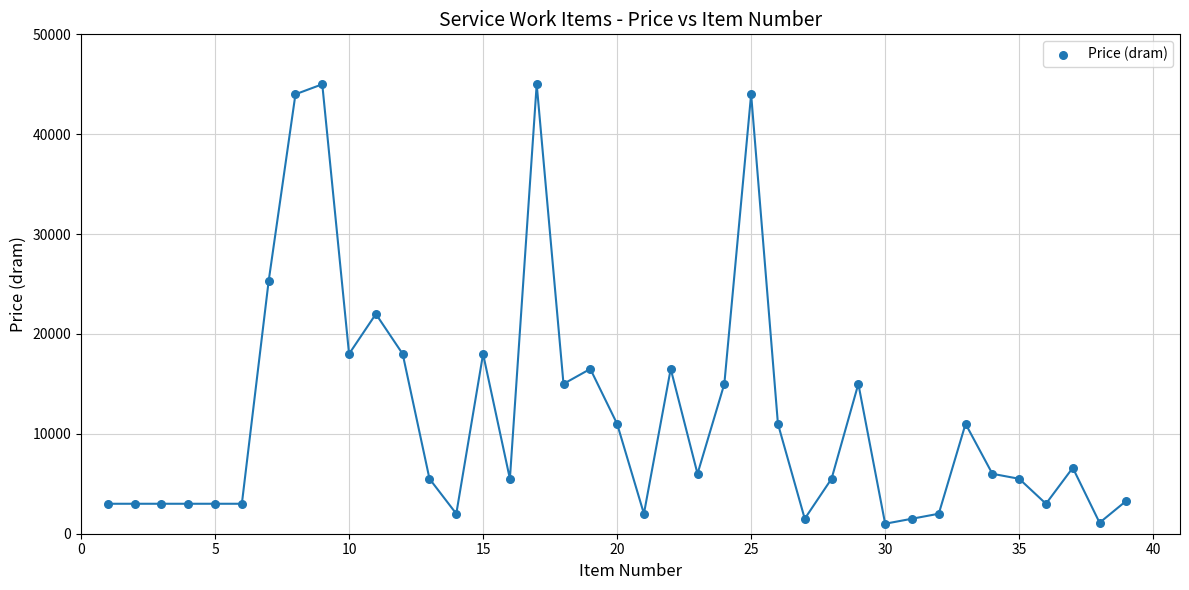

What Y value in the scatter plot is closest to 23000?

22000